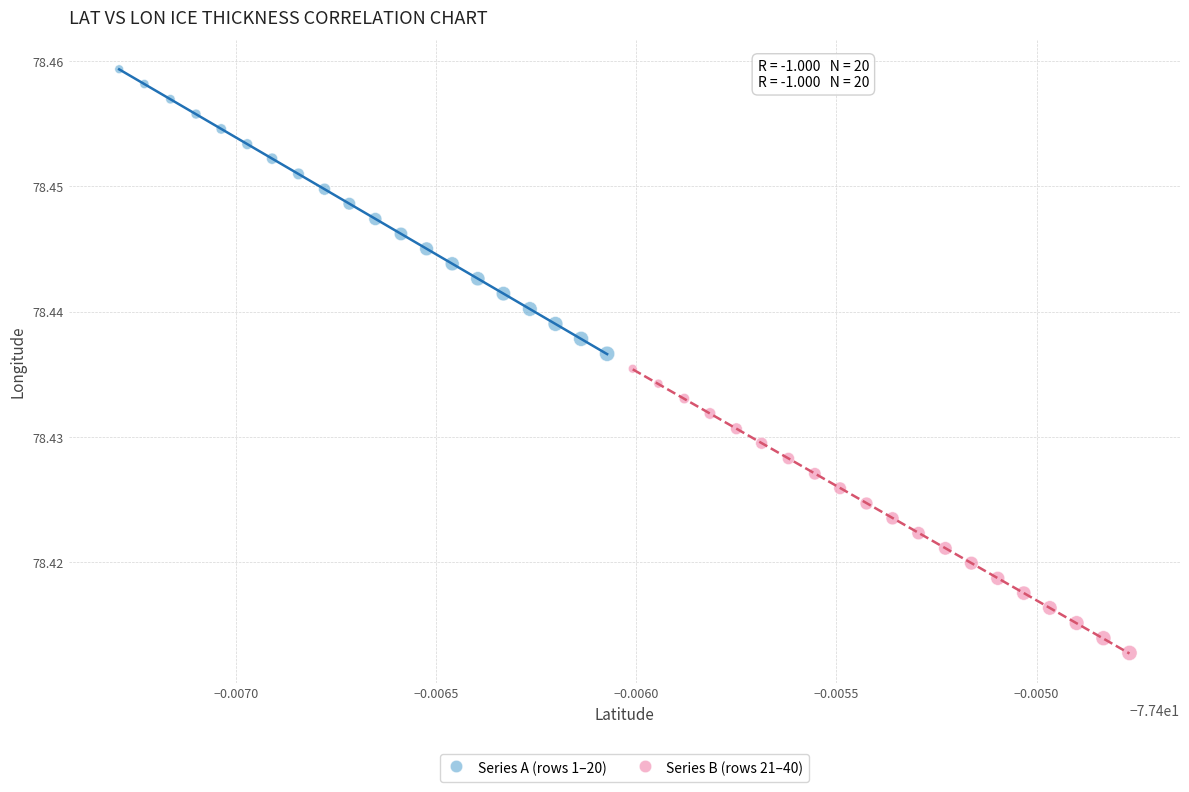

Which series has the widest spread of Y values?

Series A (rows 1–20)